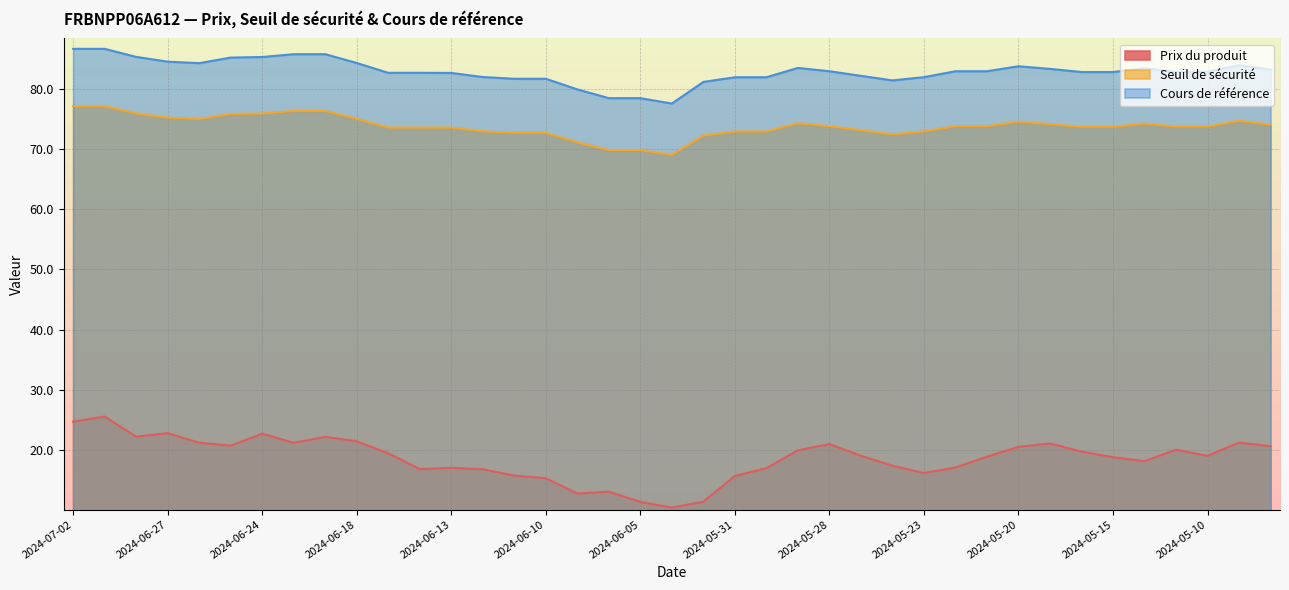

How many lines are shown in the chart?

3